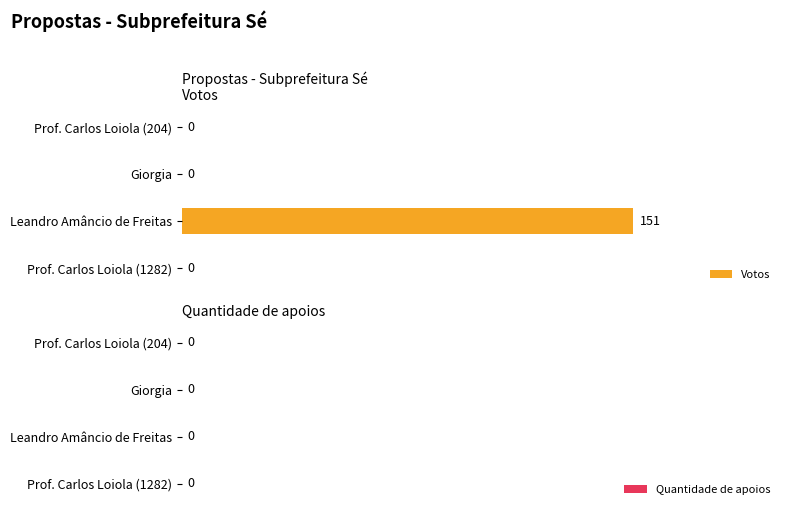

How many values are between 0 and 151?

4